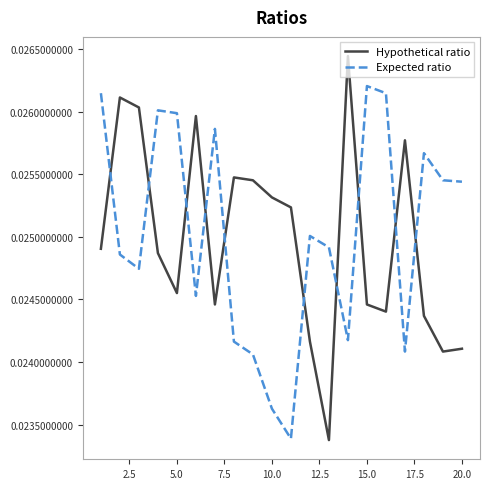

List the series in order of their peak value, highest first.

Hypothetical ratio, Expected ratio